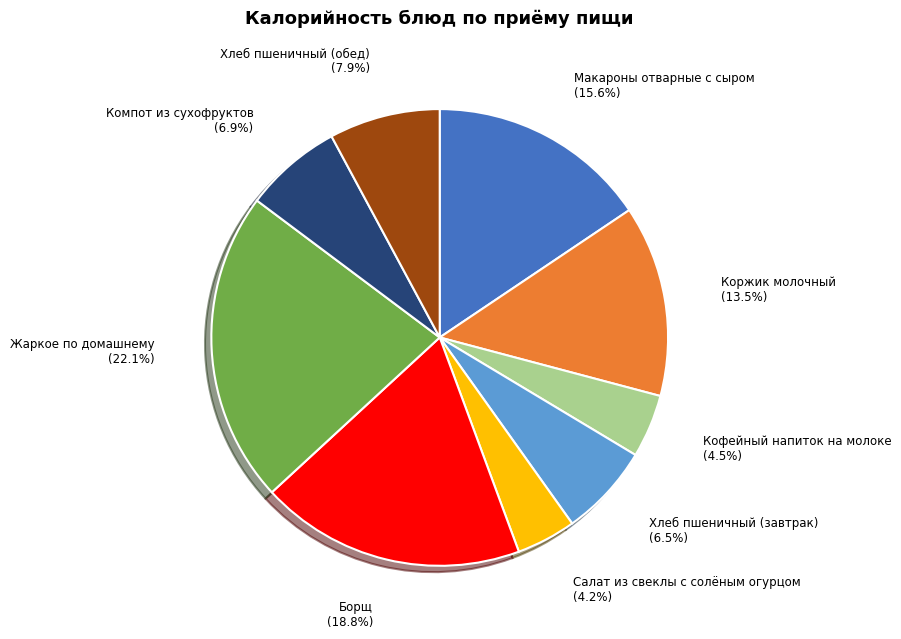

Does any single category account for the majority?

No